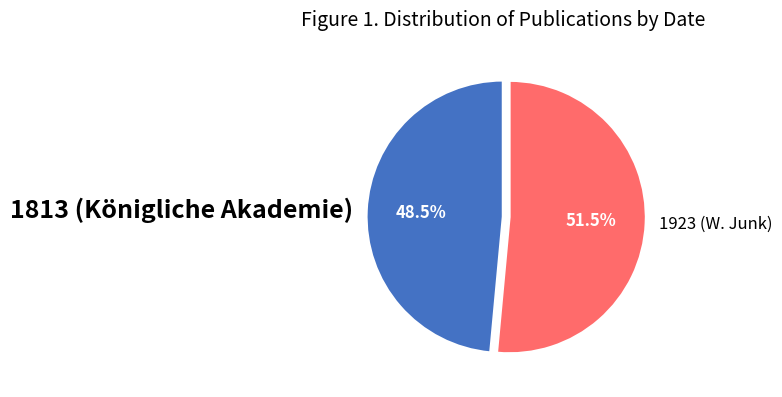

Which category has the biggest portion of the pie?

1923 (W. Junk)